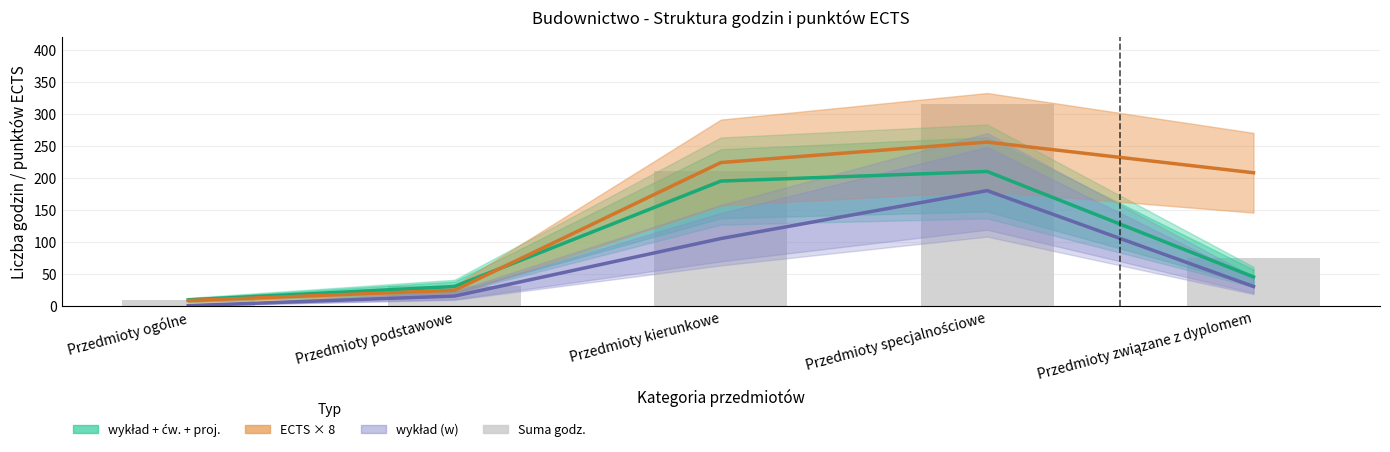

What is the sum of all wykład (w) values?

330